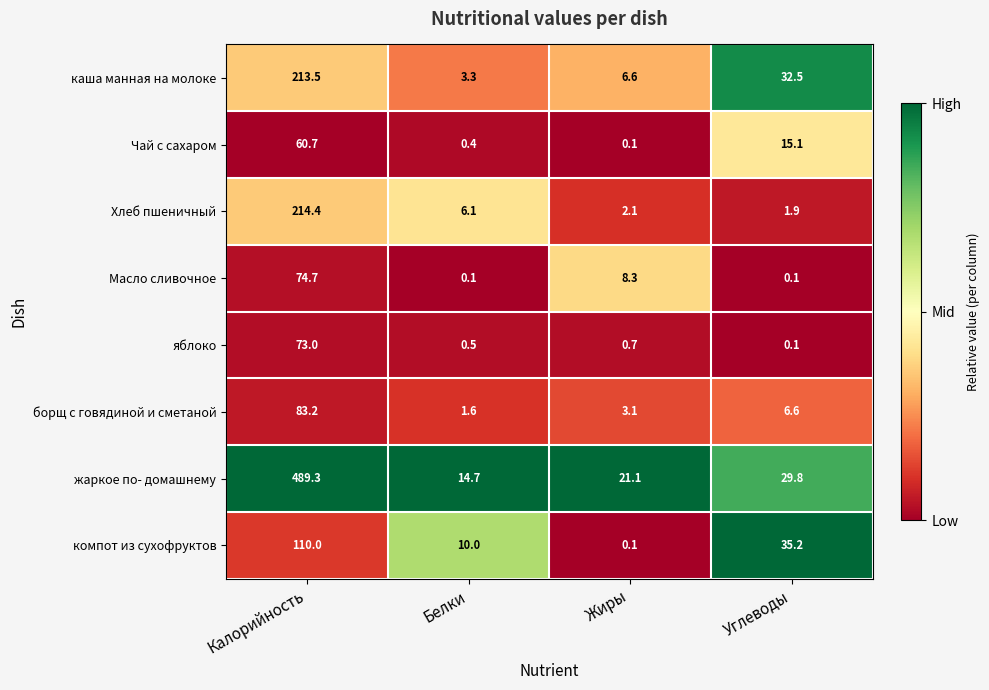

At which label does Масло сливочное reach its peak?

Калорийность